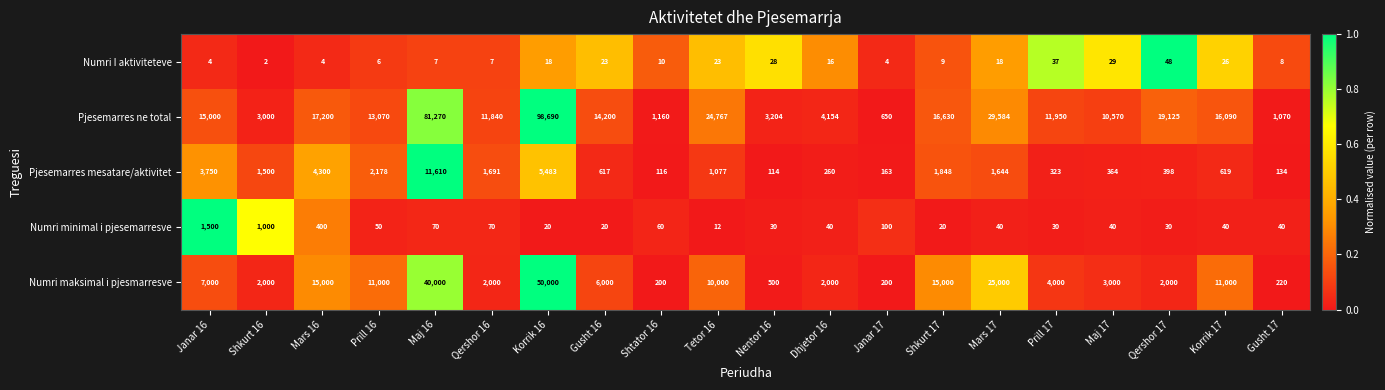

At which category does the chart reach its minimum across all series?

Shkurt 16